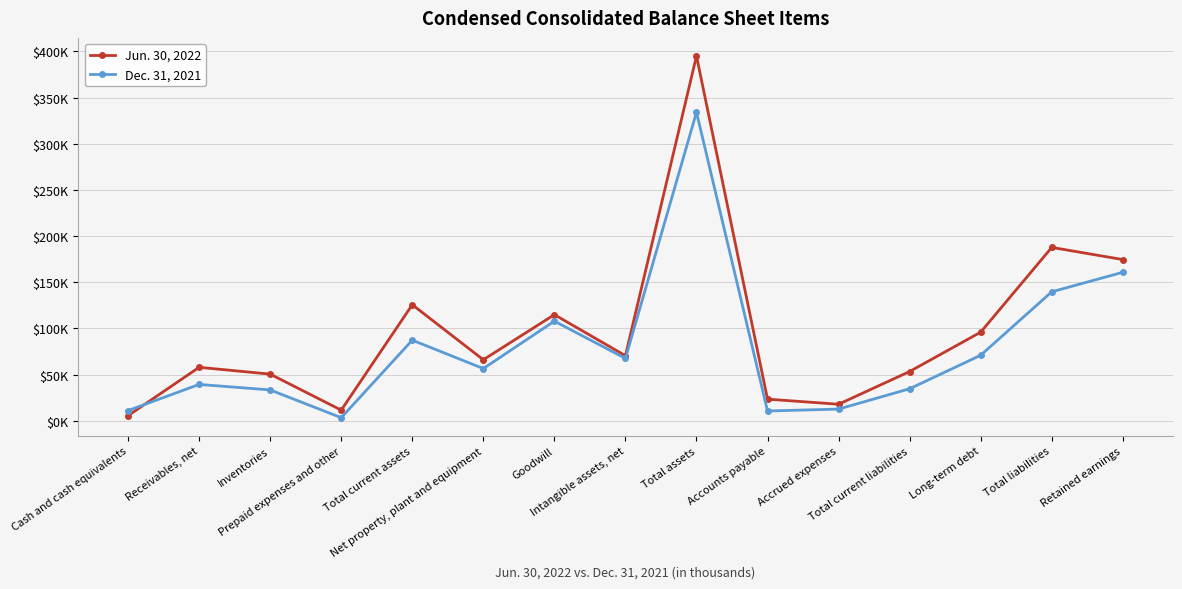

The Dec. 31, 2021 series shows 191163 at Total liabilities. True or false?

False